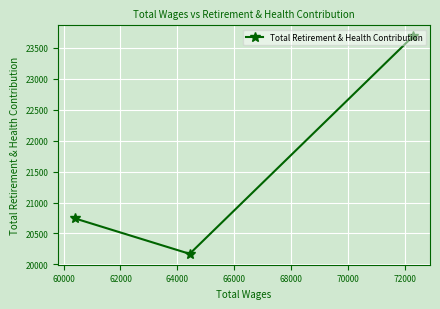

What is the minimum value shown in the chart?

20171